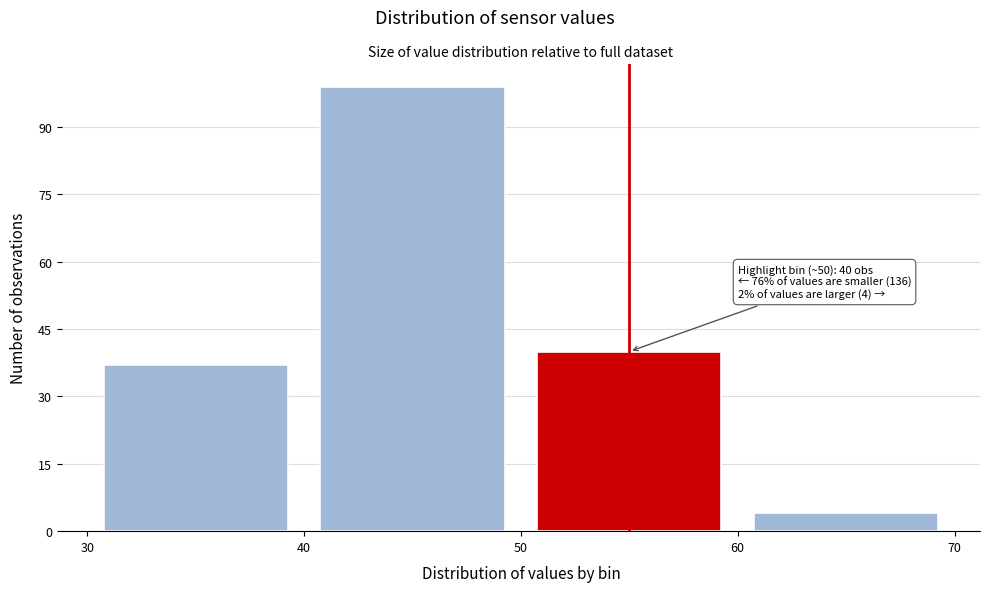

Which range on the x-axis has the tallest bar?

40 to 50